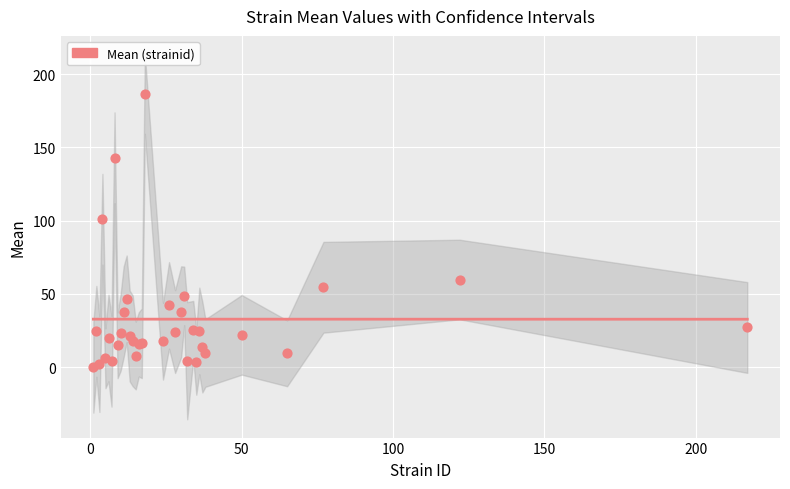

What Y value in the scatter plot is closest to 93?

101.0